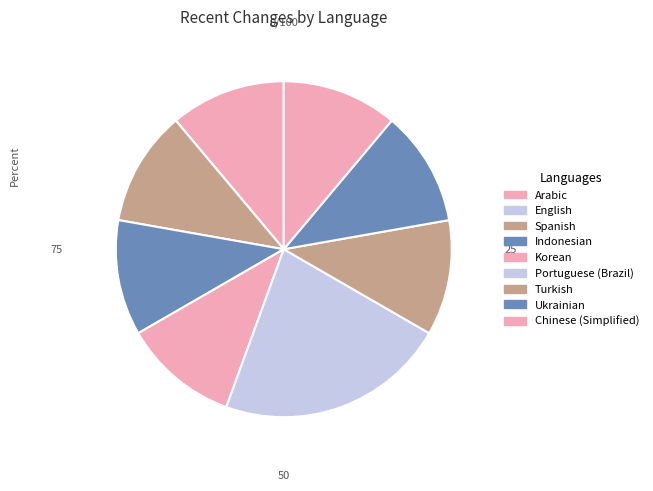

To the nearest percent, what is the average slice percentage?

11%